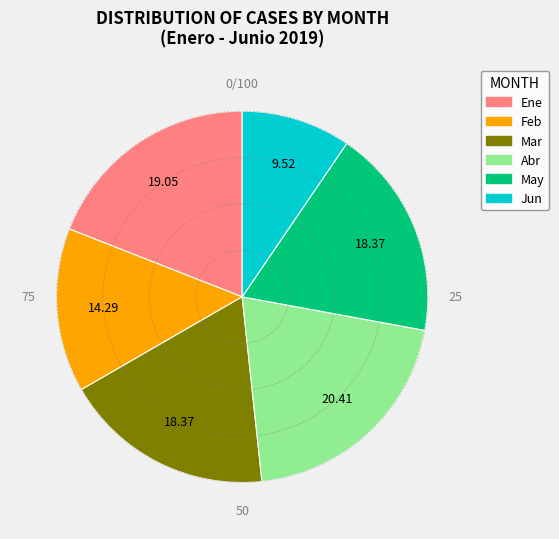

What is the smallest slice in the pie chart?

Jun